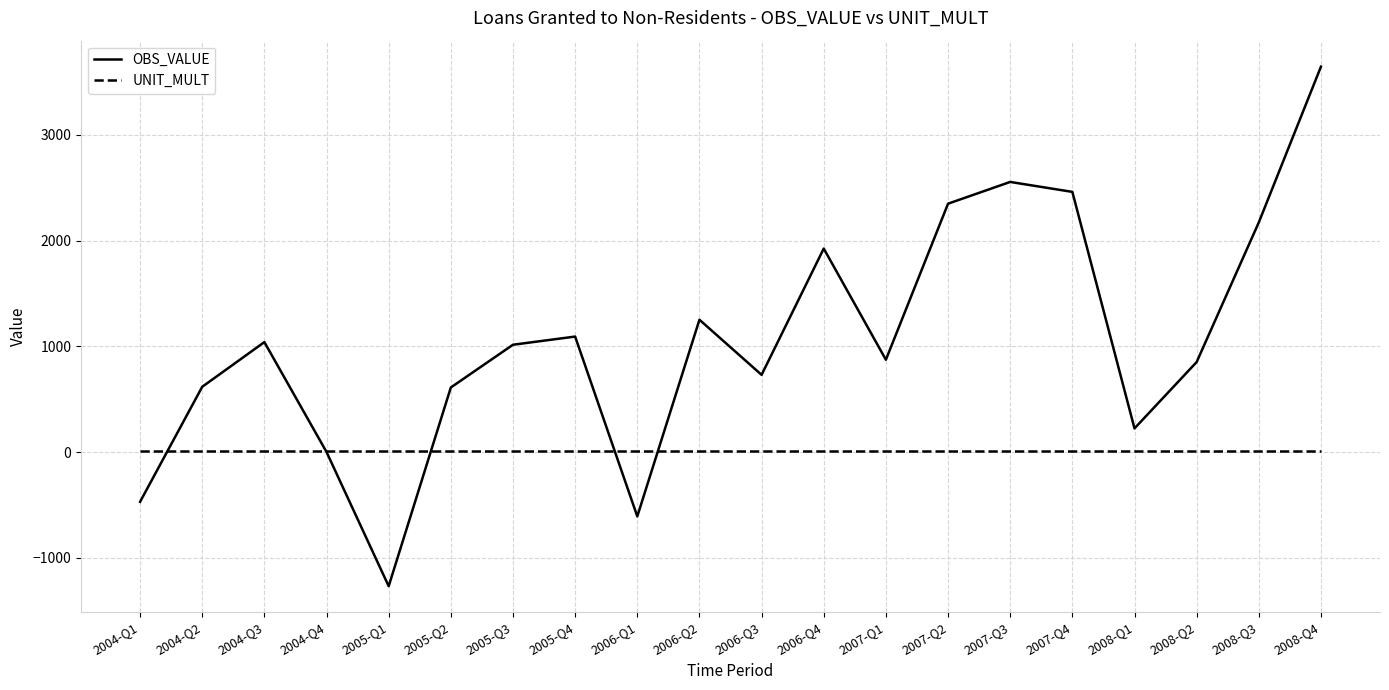

Rank the series by their average value, from lowest to highest.

UNIT_MULT, OBS_VALUE